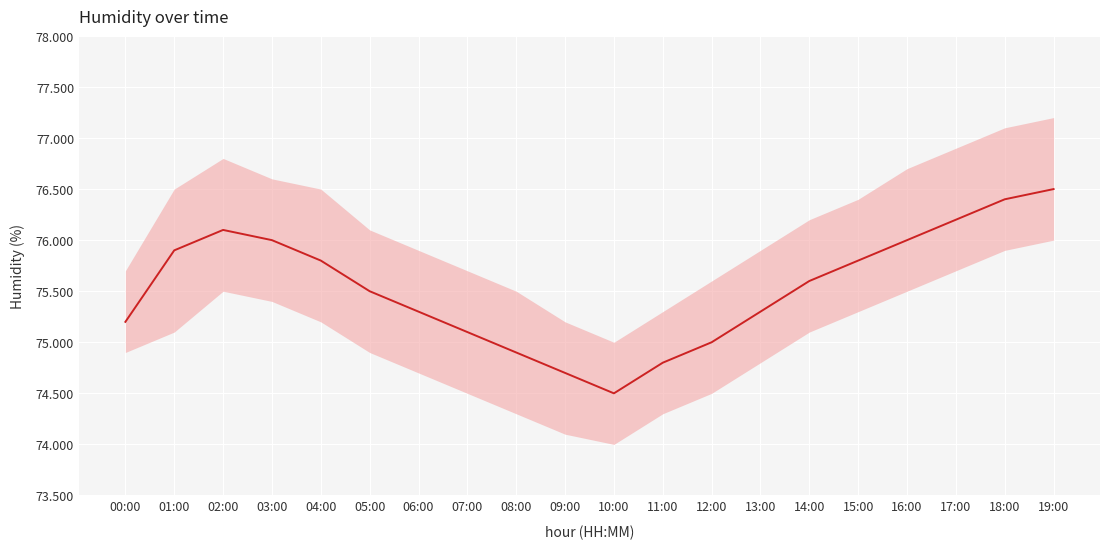

What position from the right is 04:00?

16